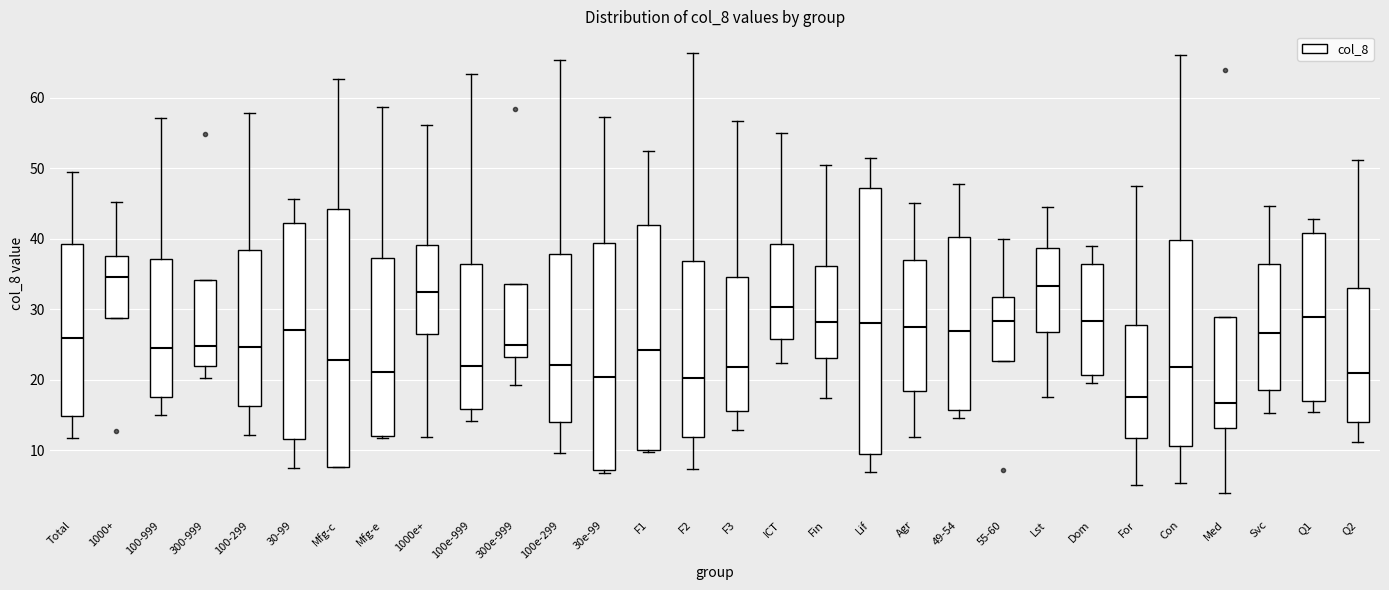

Reading left to right, read every box against the y-axis: the position of its median line, the range the box covers, and the ends of its whiskers. The values are not printed on the chart, so give them approximately, as read against the axis.

Total: median 26, box 15 to 39, whiskers 12 to 50
1000+: median 35, box 29 to 38, whiskers 29 to 45
100-999: median 24, box 18 to 37, whiskers 15 to 57
300-999: median 25, box 22 to 34, whiskers 20 to 34
100-299: median 25, box 16 to 38, whiskers 12 to 58
30-99: median 27, box 12 to 42, whiskers 7 to 46
Mfg-c: median 23, box 8 to 44, whiskers 8 to 63
Mfg-e: median 21, box 12 to 37, whiskers 12 (just below the box's lower edge) to 59
1000e+: median 32, box 27 to 39, whiskers 12 to 56
100e-999: median 22, box 16 to 36, whiskers 14 to 63
300e-999: median 25, box 23 to 34, whiskers 19 to 34
100e-299: median 22, box 14 to 38, whiskers 10 to 65
30e-99: median 20, box 7 to 39, whiskers 7 (just below the box's lower edge) to 57
F1: median 24, box 10 to 42, whiskers 10 (just below the box's lower edge) to 52
F2: median 20, box 12 to 37, whiskers 7 to 66
F3: median 22, box 16 to 35, whiskers 13 to 57
ICT: median 30, box 26 to 39, whiskers 22 to 55
Fin: median 28, box 23 to 36, whiskers 17 to 50
Lif: median 28, box 9 to 47, whiskers 7 to 51
Agr: median 27, box 18 to 37, whiskers 12 to 45
49-54: median 27, box 16 to 40, whiskers 15 to 48
55-60: median 28, box 23 to 32, whiskers 23 to 40
Lst: median 33, box 27 to 39, whiskers 18 to 45
Dom: median 28, box 21 to 36, whiskers 20 to 39
For: median 18, box 12 to 28, whiskers 5 to 48
Con: median 22, box 11 to 40, whiskers 5 to 66
Med: median 17, box 13 to 29, whiskers 4 to 29
Svc: median 27, box 19 to 36, whiskers 15 to 45
Q1: median 29, box 17 to 41, whiskers 15 to 43
Q2: median 21, box 14 to 33, whiskers 11 to 51